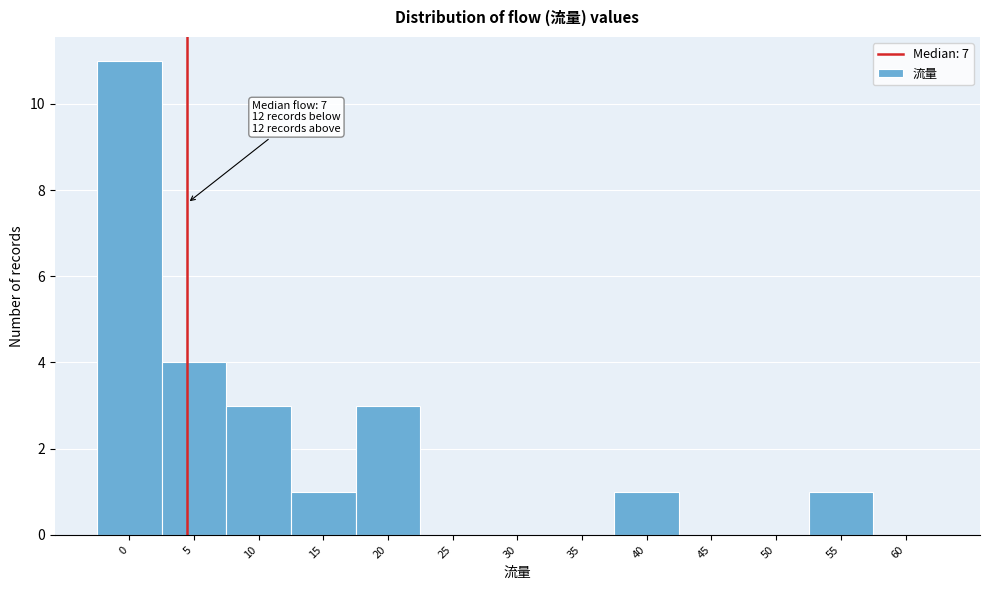

Reading left to right, list all the values displayed in this chart.

0=11	5=4	10=3	15=1	20=3	25=0	30=0	35=0	40=1	45=0	50=0	55=1	60=0